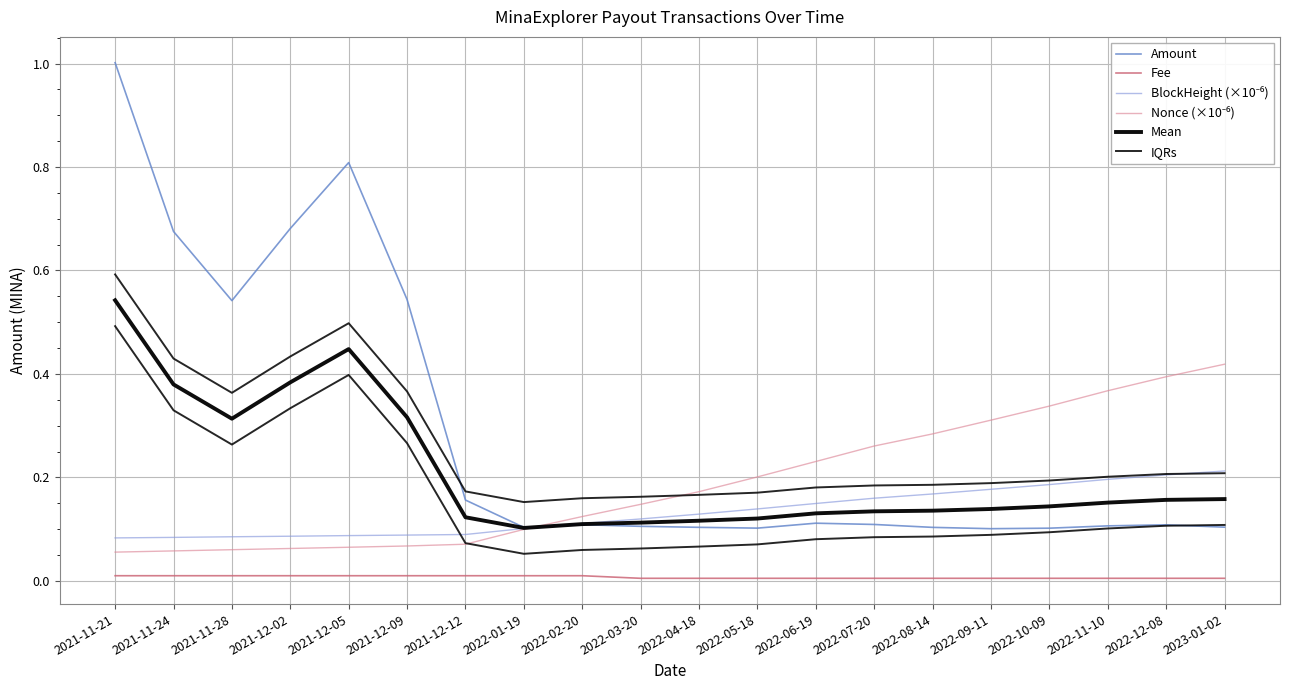

Between which two adjacent categories do BlockHeight (×10⁻⁶) and Mean first intersect?

2022-01-19 and 2022-02-20